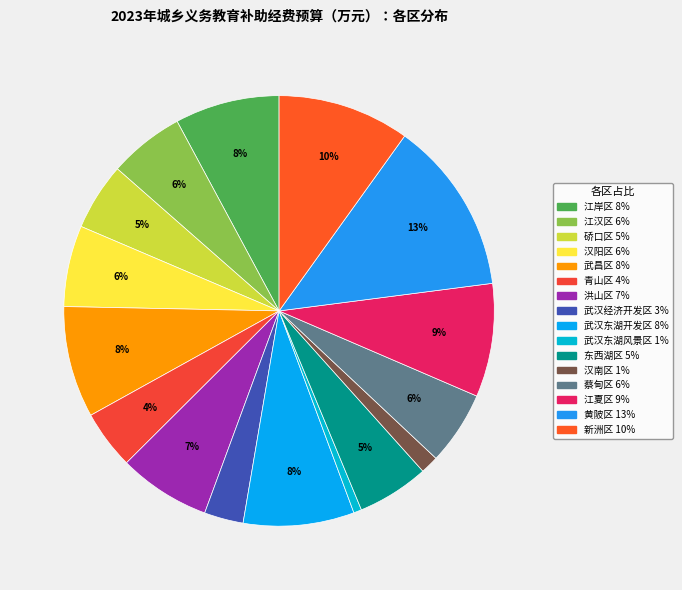

How many segments does this pie chart have?

16